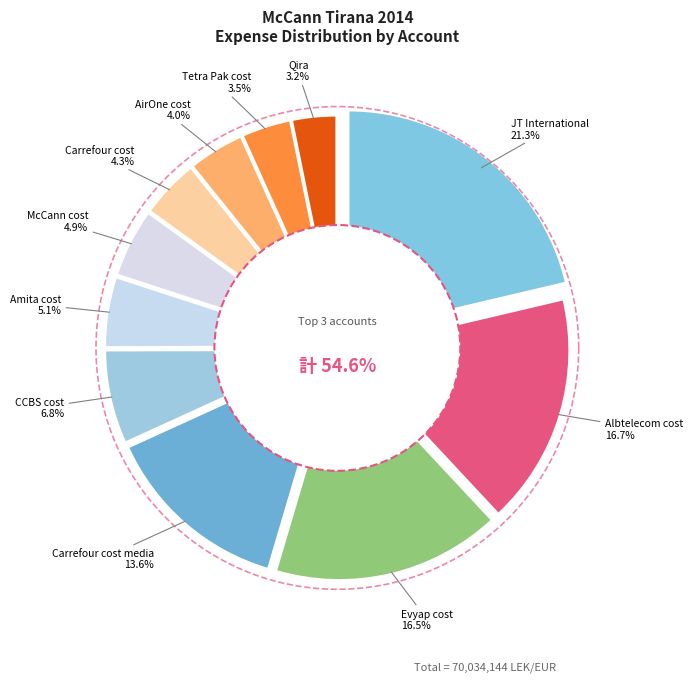

What is the ratio of the value at Tetra Pak cost to the value at Carrefour cost?

0.8